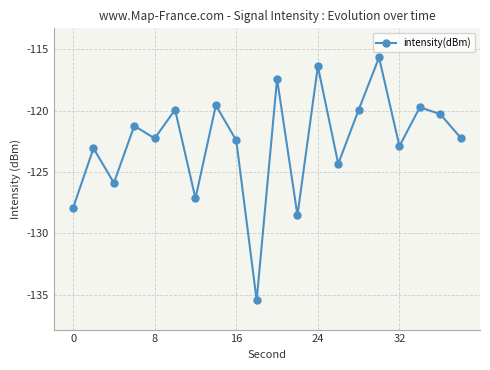

True or false: there are more than 2 points higher than both neighbors.

True